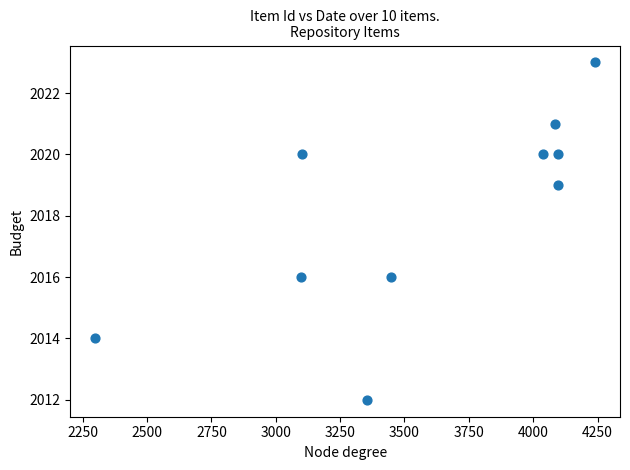

What is the range of X values (max minus min)?

1941